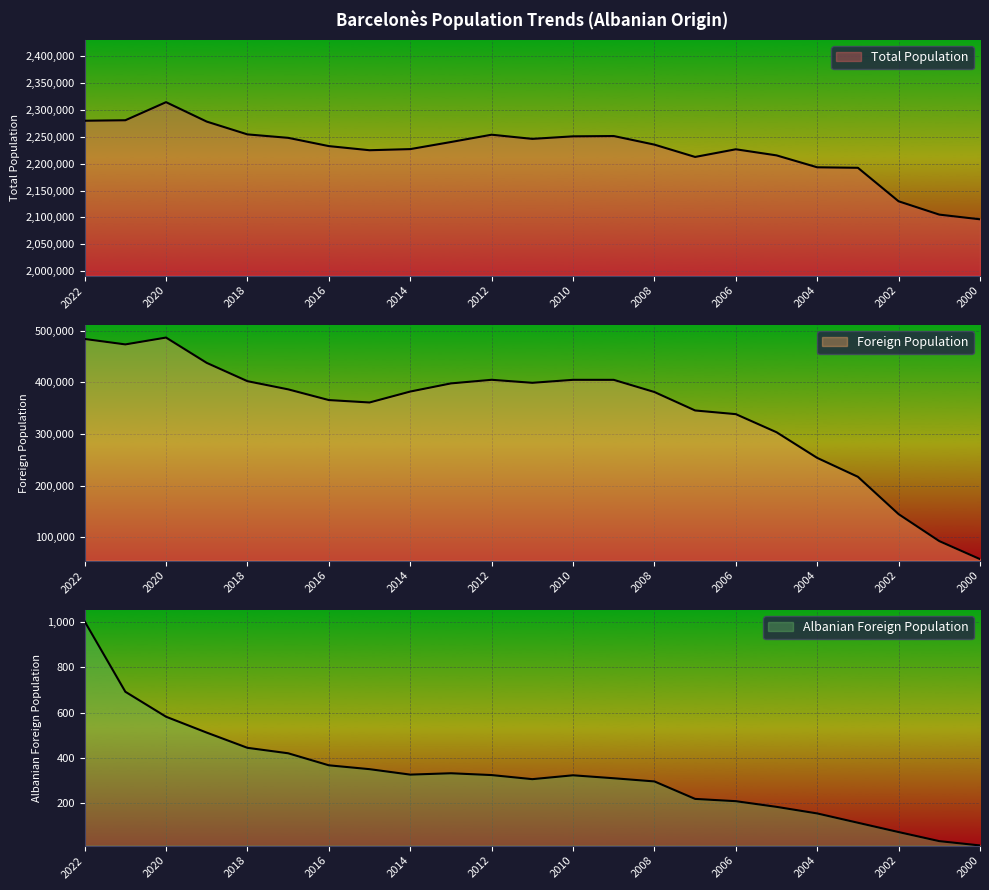

Where is Albanian Foreign Population nearest to the value 508?

2019